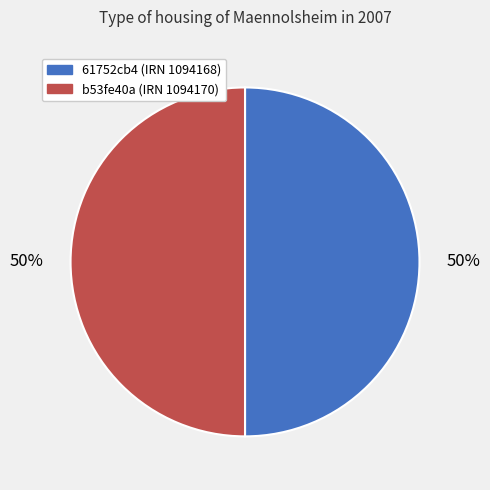

Is the sum of b53fe40a (IRN 1094170) and 61752cb4 (IRN 1094168) greater than half?

Yes